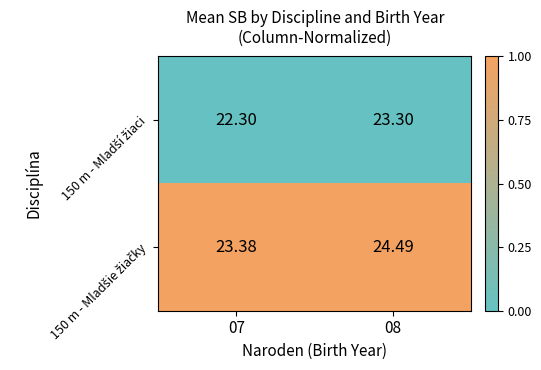

Count the number of categories in the chart.

2